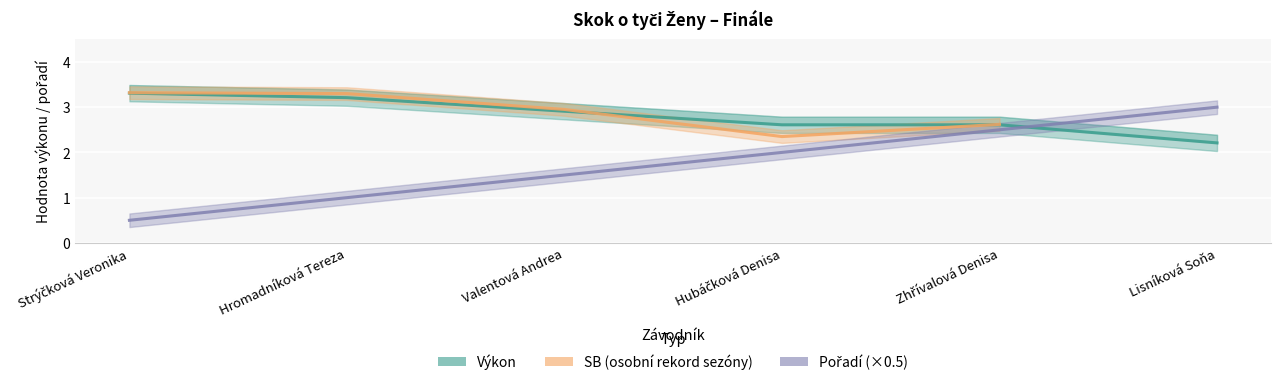

What is the sum of all Pořadí (×0.5) values?

10.5